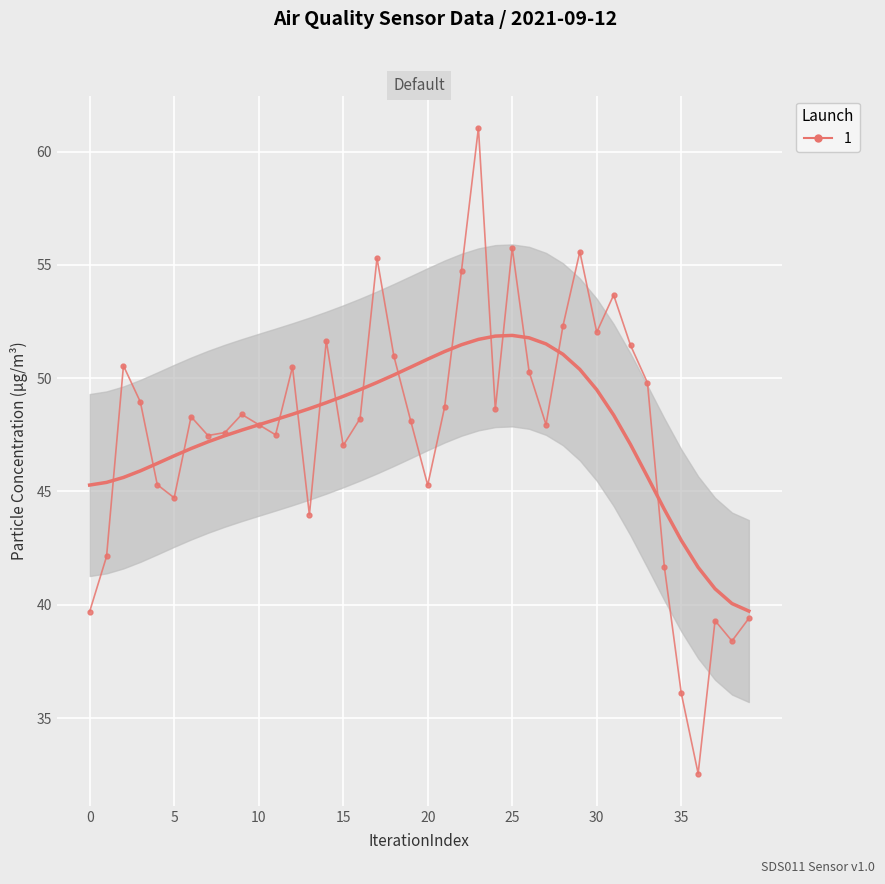

How many lines are shown in the chart?

1